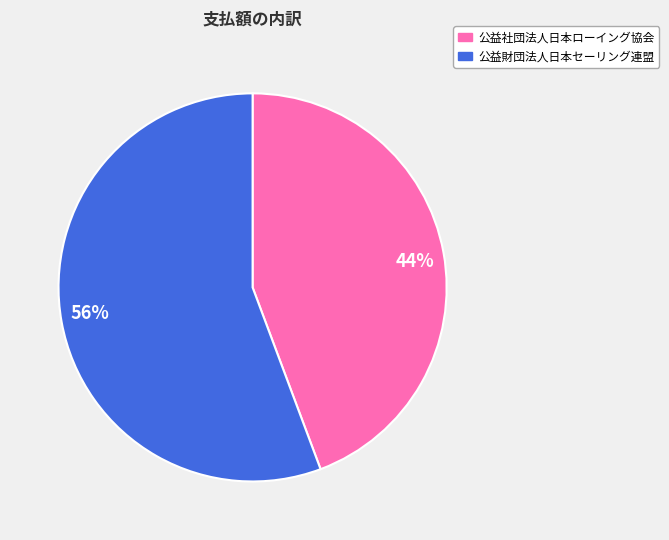

Which slice is the largest?

56%